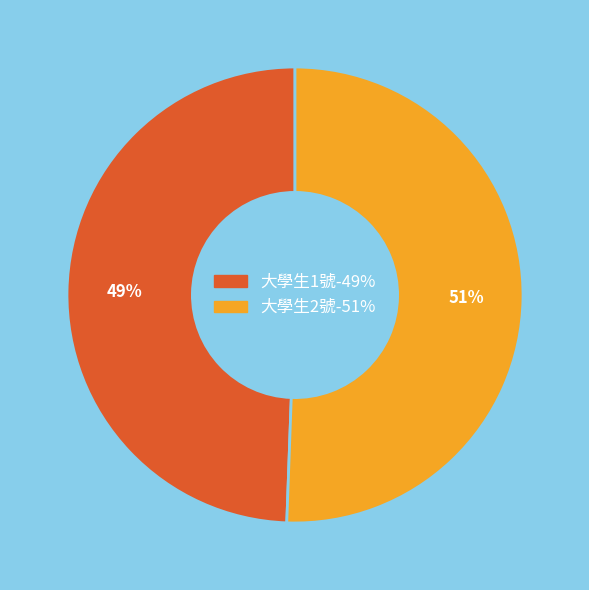

What percentage is the 大學生1號 slice, to the nearest percent?

49%